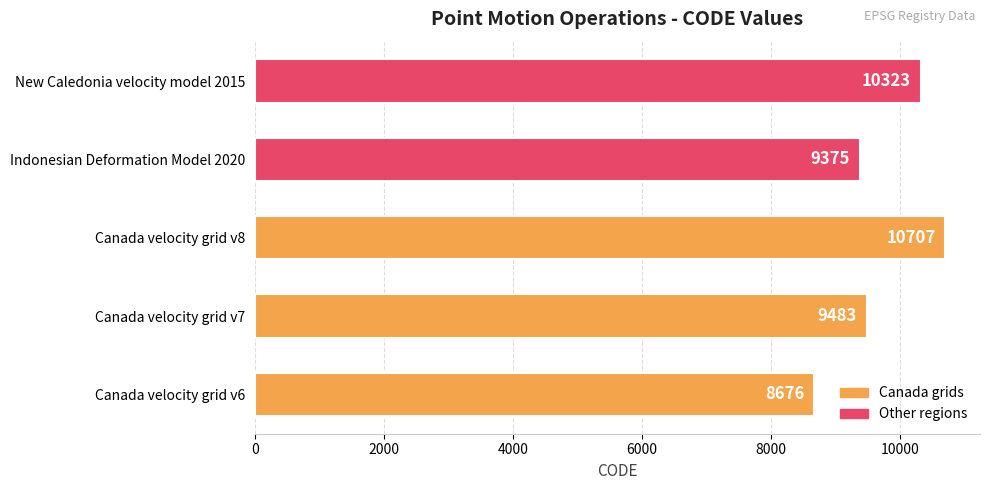

Rank the categories by value from lowest to highest.

Canada velocity grid v6, Indonesian Deformation Model 2020, Canada velocity grid v7, New Caledonia velocity model 2015, Canada velocity grid v8